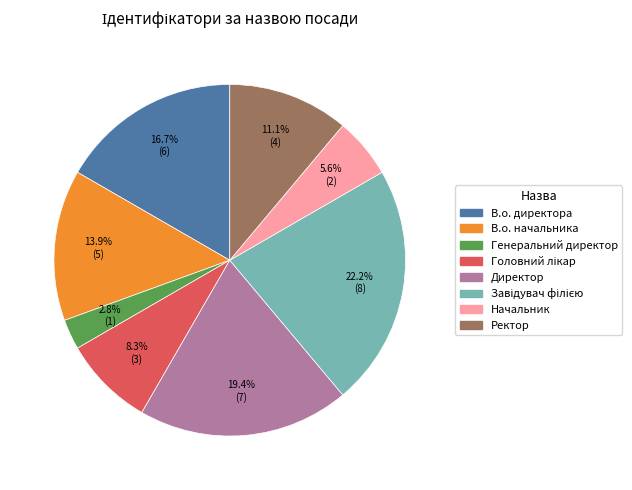

Which slice is the smallest?

Генеральний директор